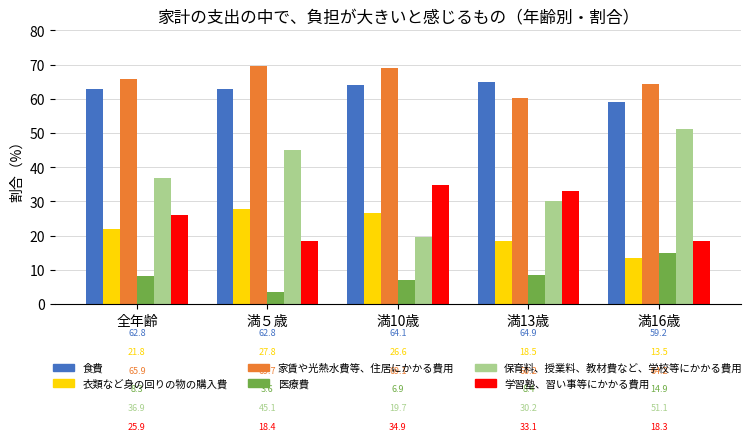

Rank the series at 全年齢 from lowest to highest value.

医療費, 衣類など身の回りの物の購入費, 学習塾、習い事等にかかる費用, 保育料、授業料、教材費など、学校等にかかる費用, 食費, 家賃や光熱水費等、住居にかかる費用